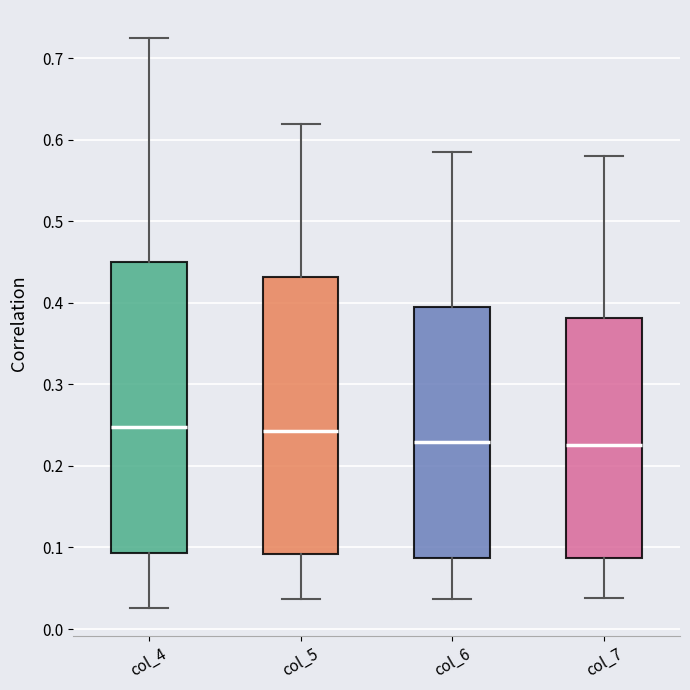

Which box is the tallest, from its lower edge to its upper edge?

col_4